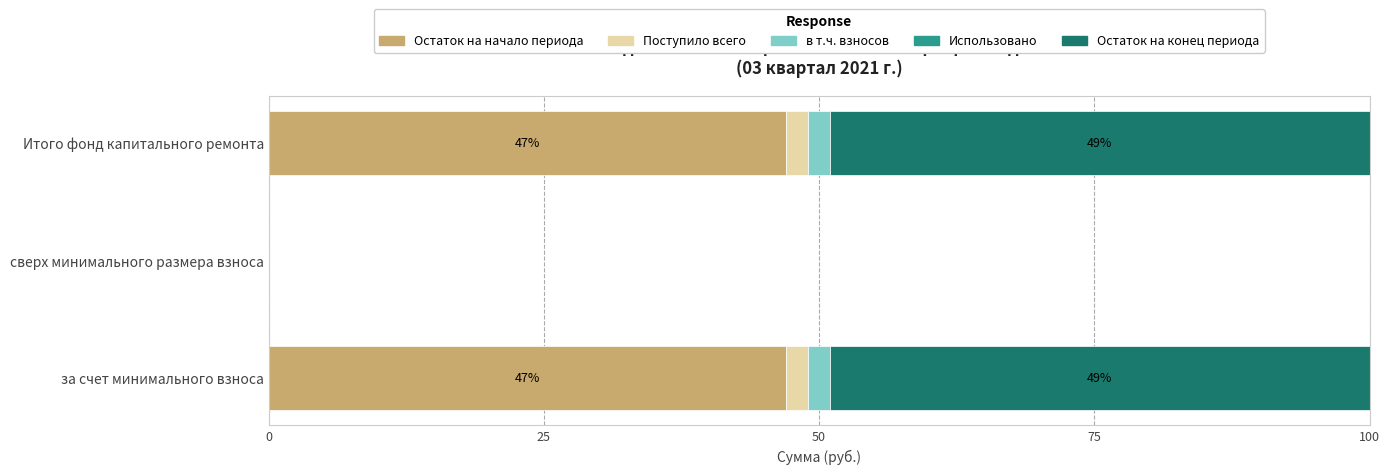

What is the maximum value for Остаток на начало периода?

47.0